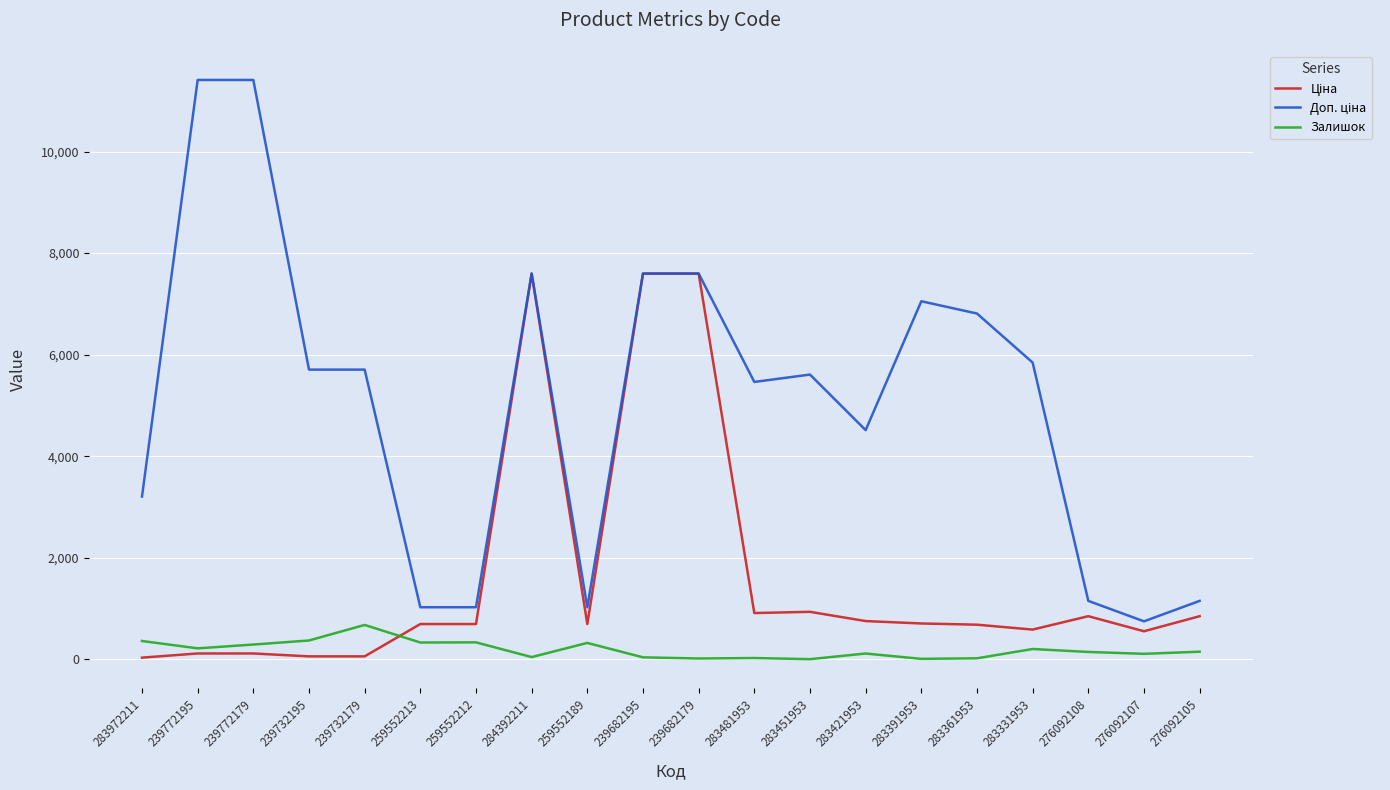

The Залишок series shows 15.0 at 239682179. True or false?

True